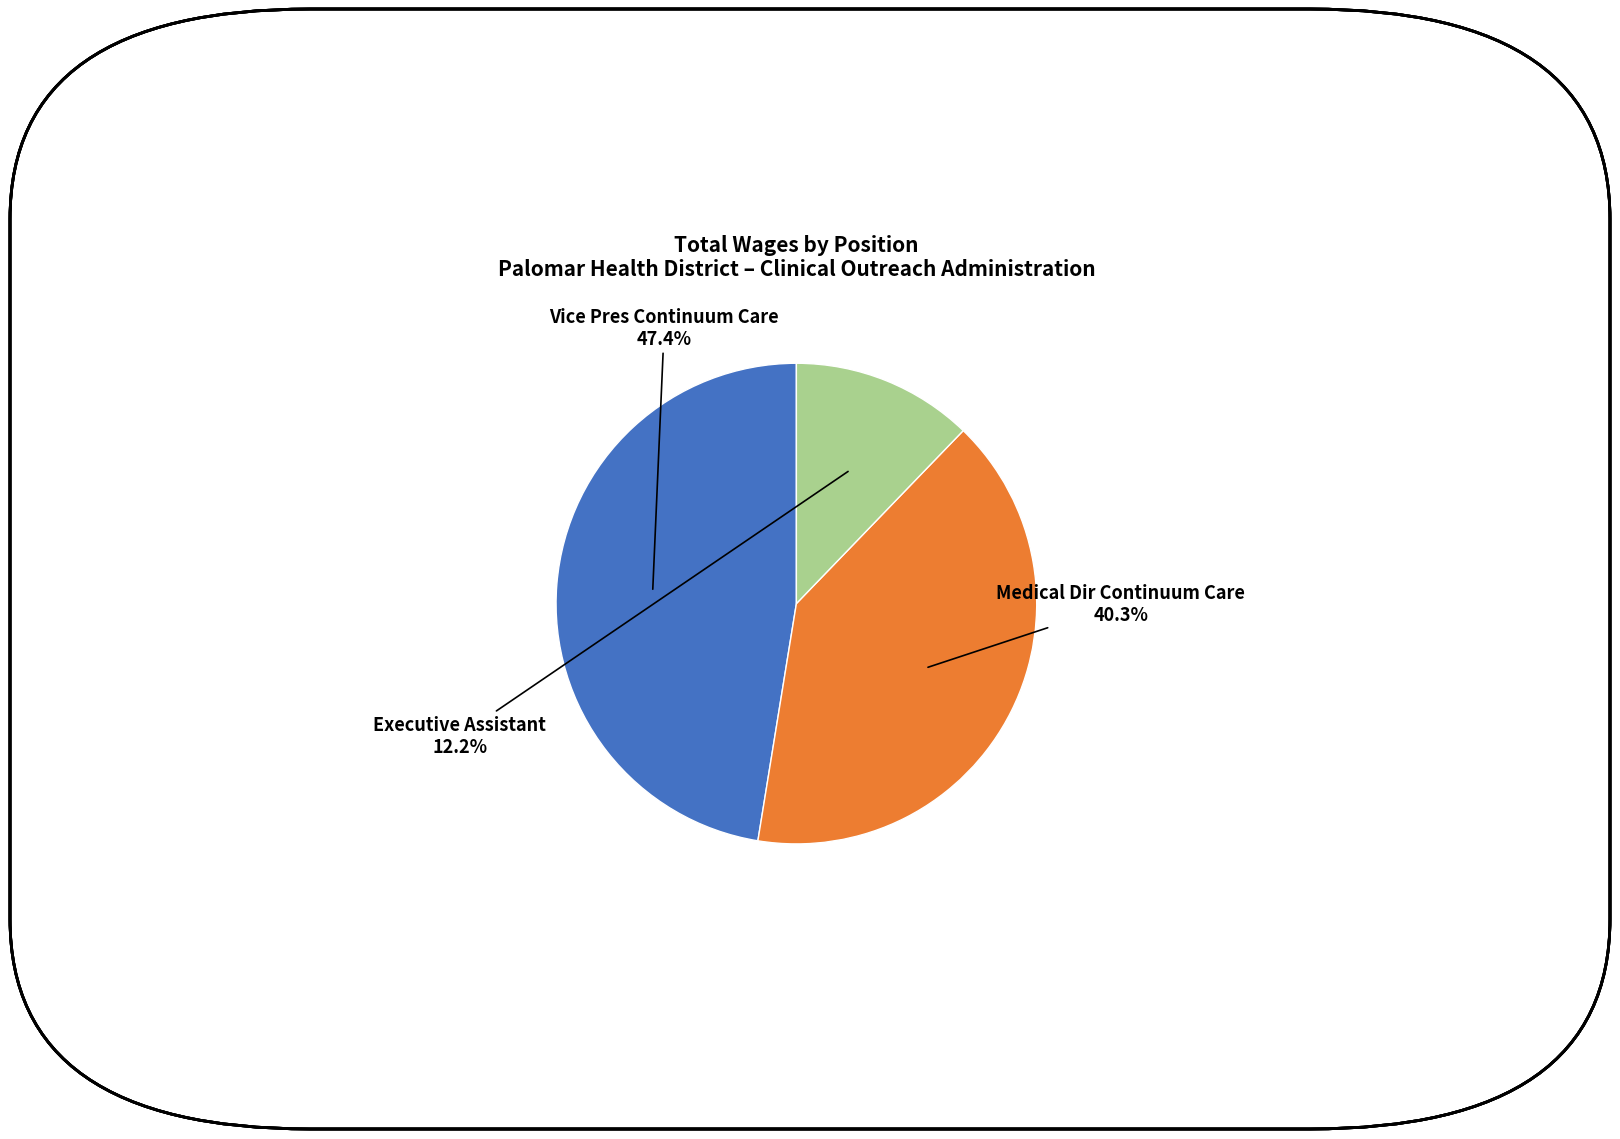

What percentage is the Vice Pres Continuum Care slice, to the nearest percent?

47%